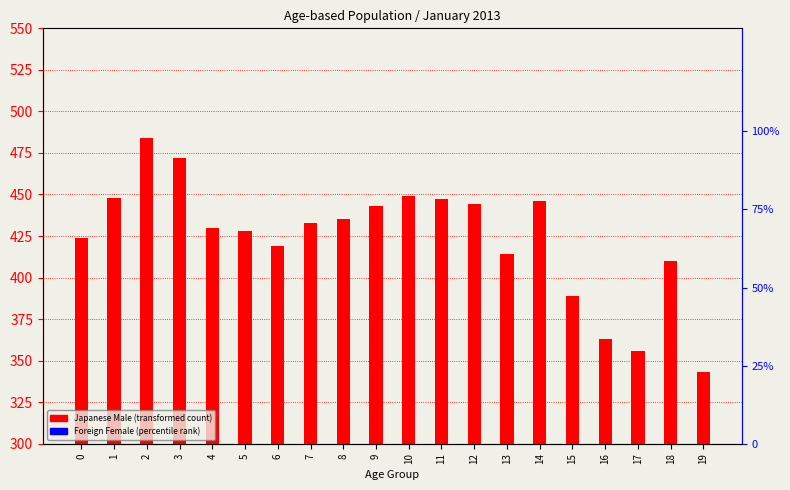

How many distinct data groups are displayed?

2